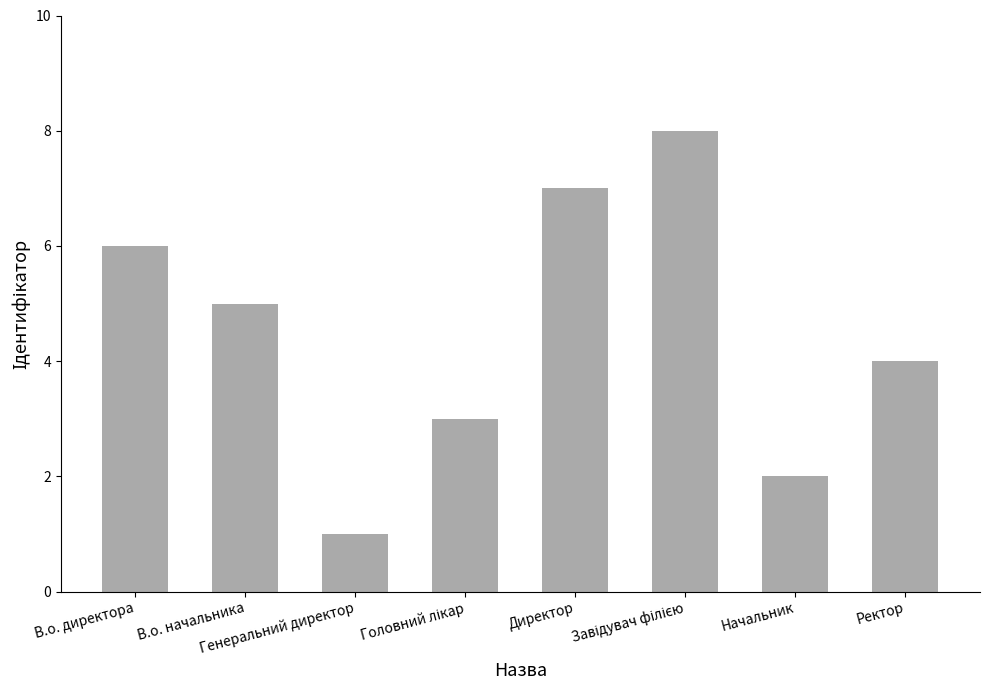

Approximately how many times larger is the value at Начальник compared to В.о. директора?

0.3